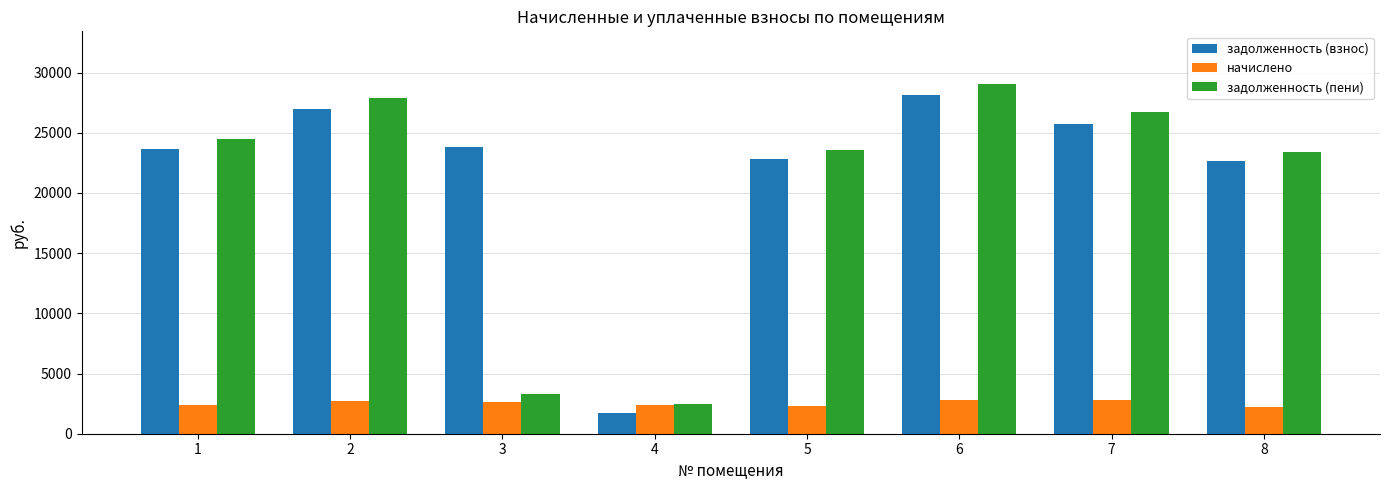

Which series has the widest spread of values?

задолженность (пени)